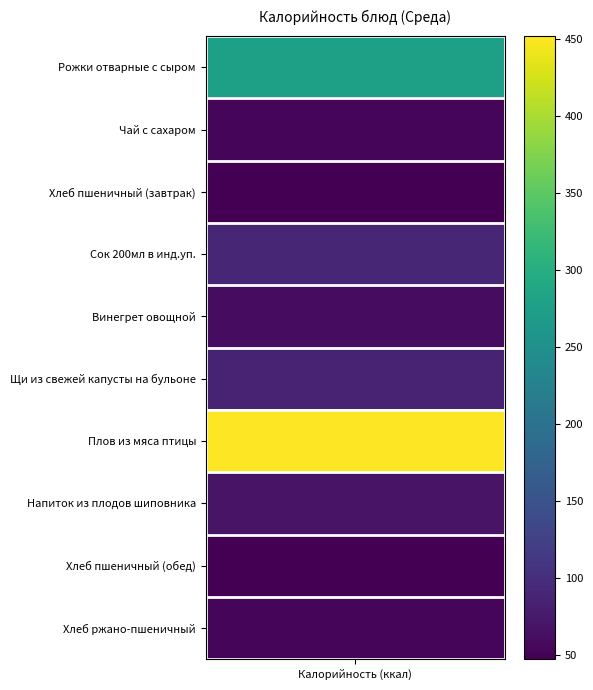

Which category has the lowest value in the Завтрак series?

Хлеб пшеничный (завтрак)